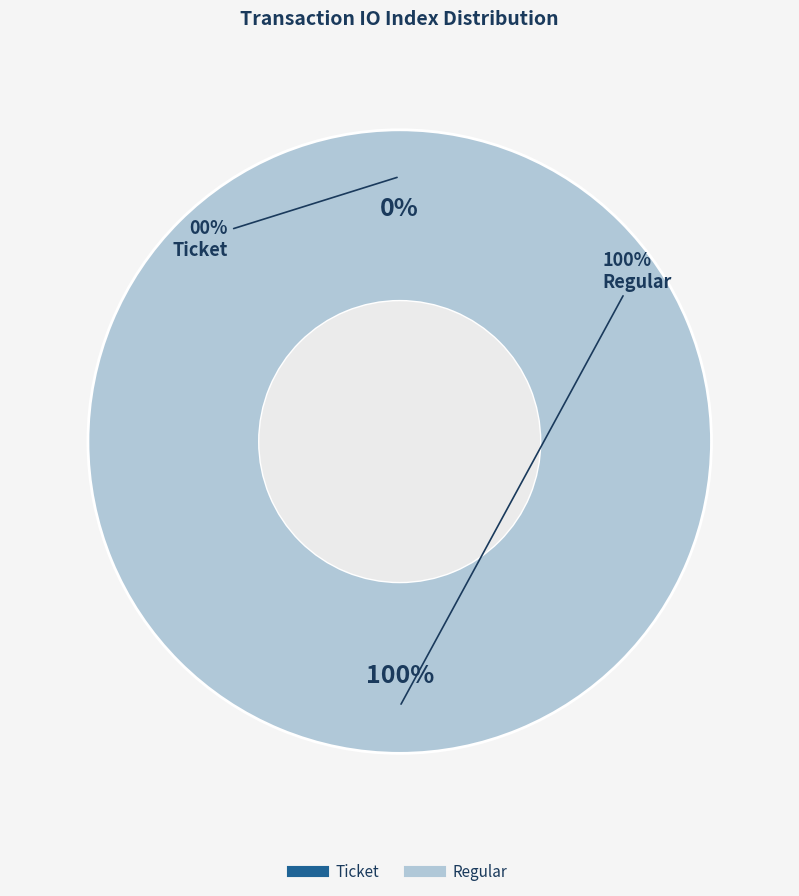

To the nearest percent, what percentage of the pie is Regular (io_index=13)?

100%